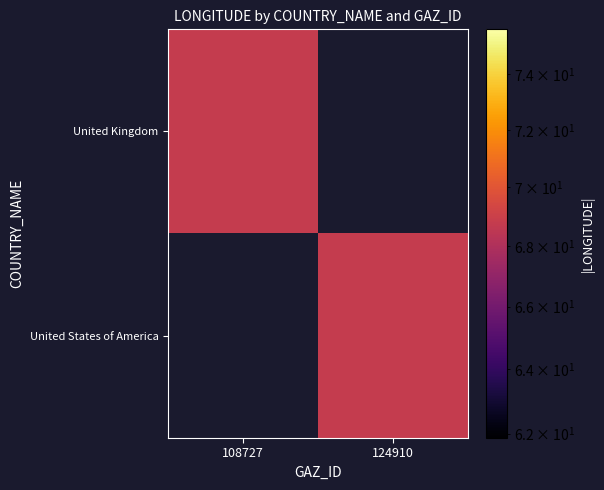

Is it true that United Kingdom equals 68.8 at 108727?

True